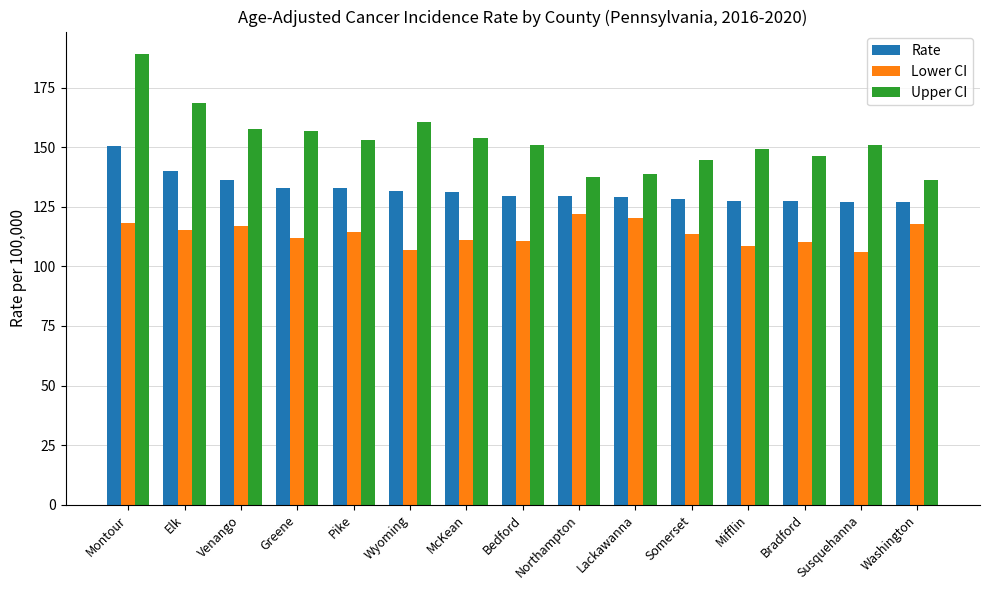

What is the value of the Rate bar at the 10th from the left?

129.3